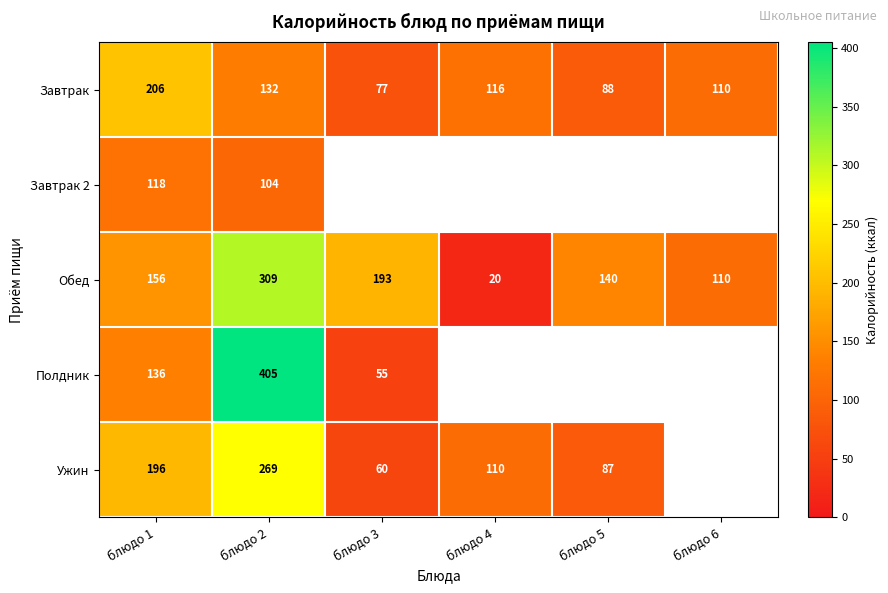

Which category has the highest value across all series?

блюдо 2